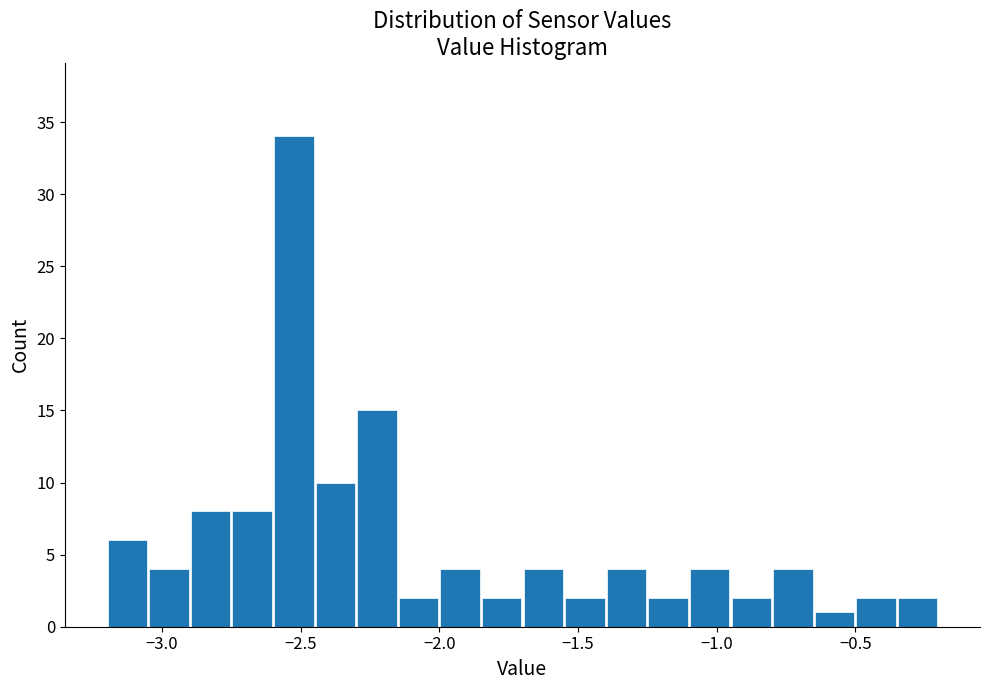

Read against the x-axis, roughly where is the centre of the tallest bar?

-2.50